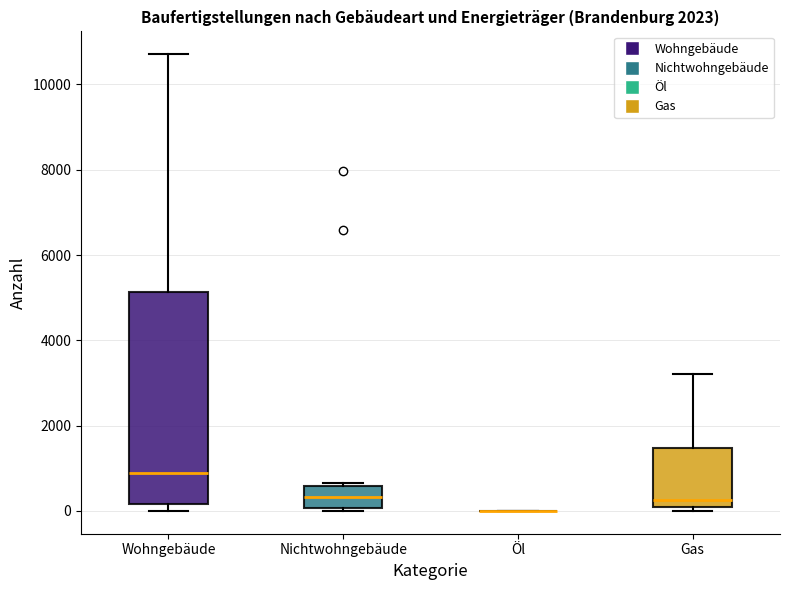

Reading left to right, read every box against the y-axis: the position of its median line, the range the box covers, and the ends of its whiskers. The values are not printed on the chart, so give them approximately, as read against the axis.

Wohngebäude: median 800, box 200 to 5200, whiskers 0 to 10800
Nichtwohngebäude: median 400, box 0 to 600, whiskers 0 to 600
Öl: box collapsed to a line at 0, whiskers 0 to 0
Gas: median 200, box 0 to 1400, whiskers 0 (just below the box's lower edge) to 3200